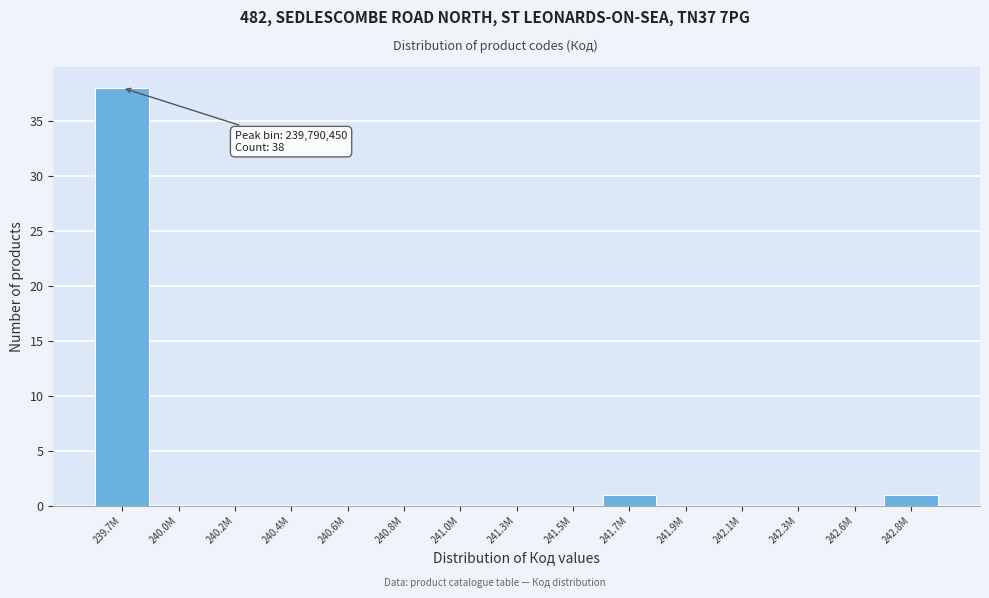

Reading left to right, transcribe all the data shown in this chart.

239.7M=38	240.0M=0	240.2M=0	240.4M=0	240.6M=0	240.8M=0	241.0M=0	241.3M=0	241.5M=0	241.7M=1	241.9M=0	242.1M=0	242.3M=0	242.6M=0	242.8M=1